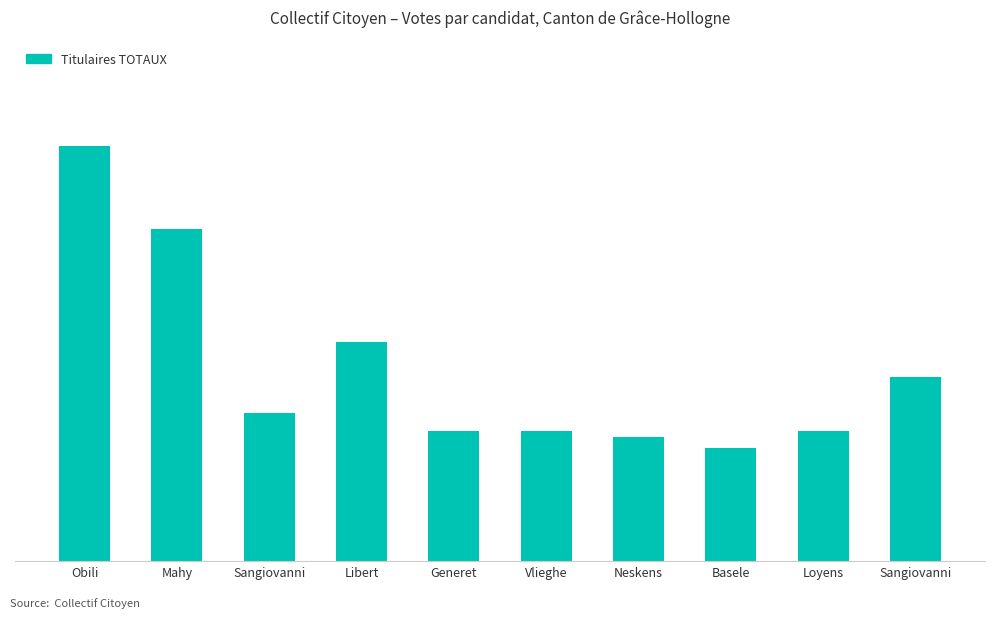

Does the chart contain any negative values?

No